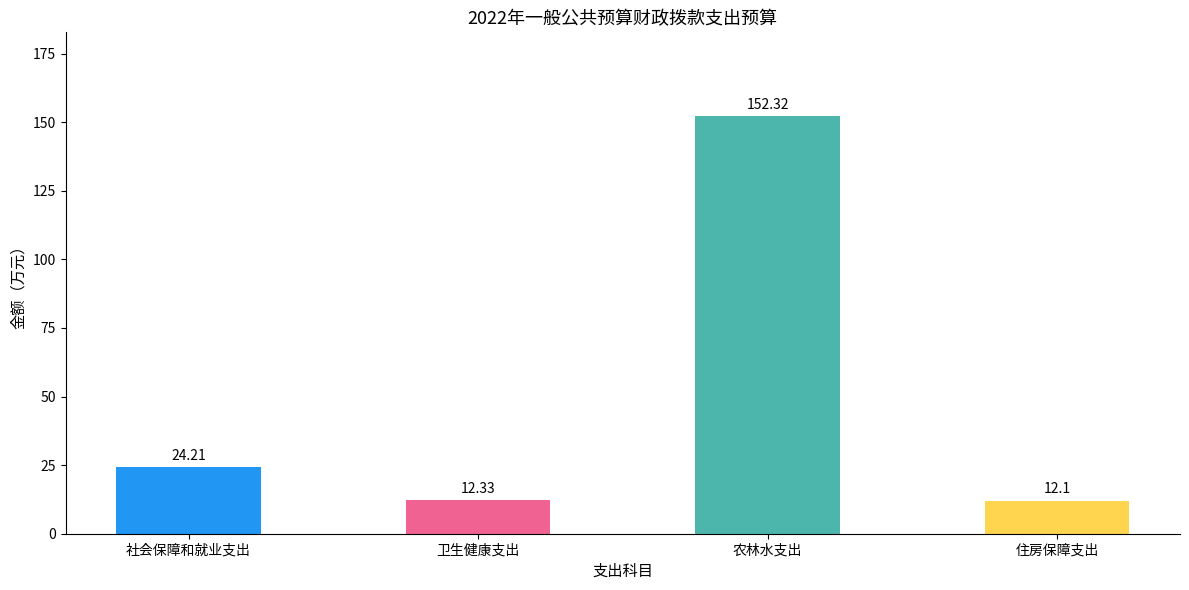

Reading left to right, extract all data points from this chart.

24.2	12.3	152.3	12.1